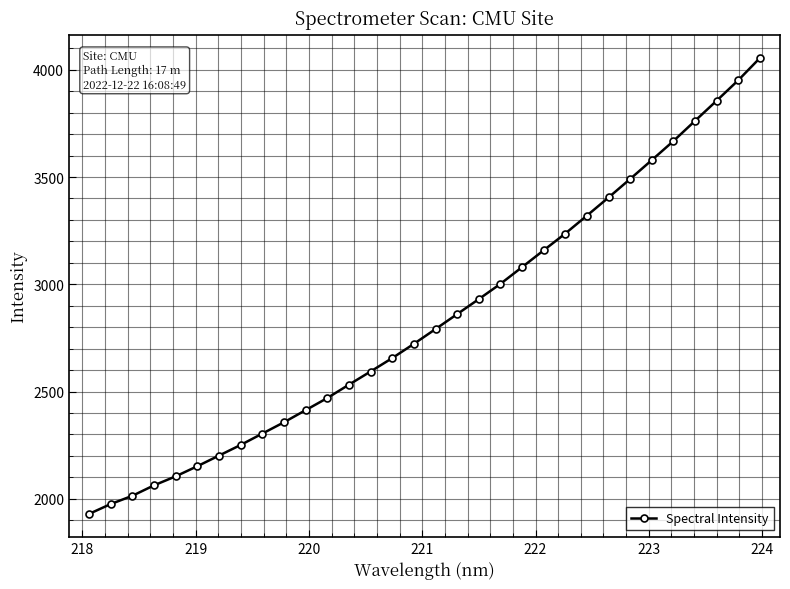

What is the minimum value shown in the chart?

1929.4